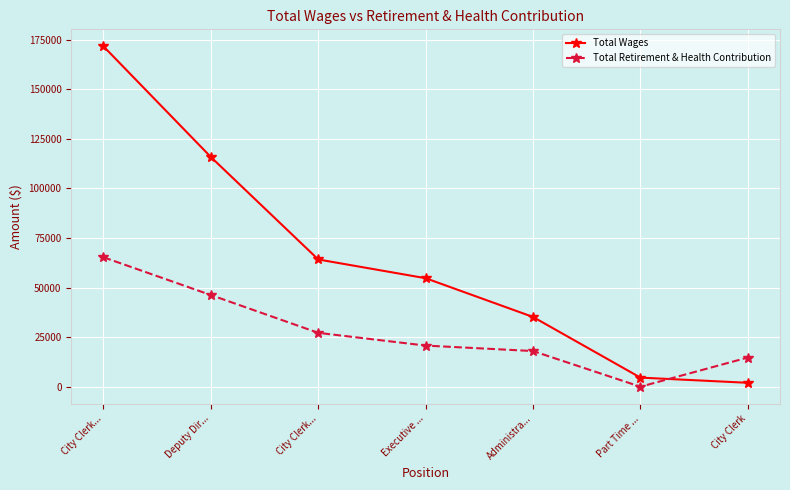

What is the average value of the Total Wages series?

64040